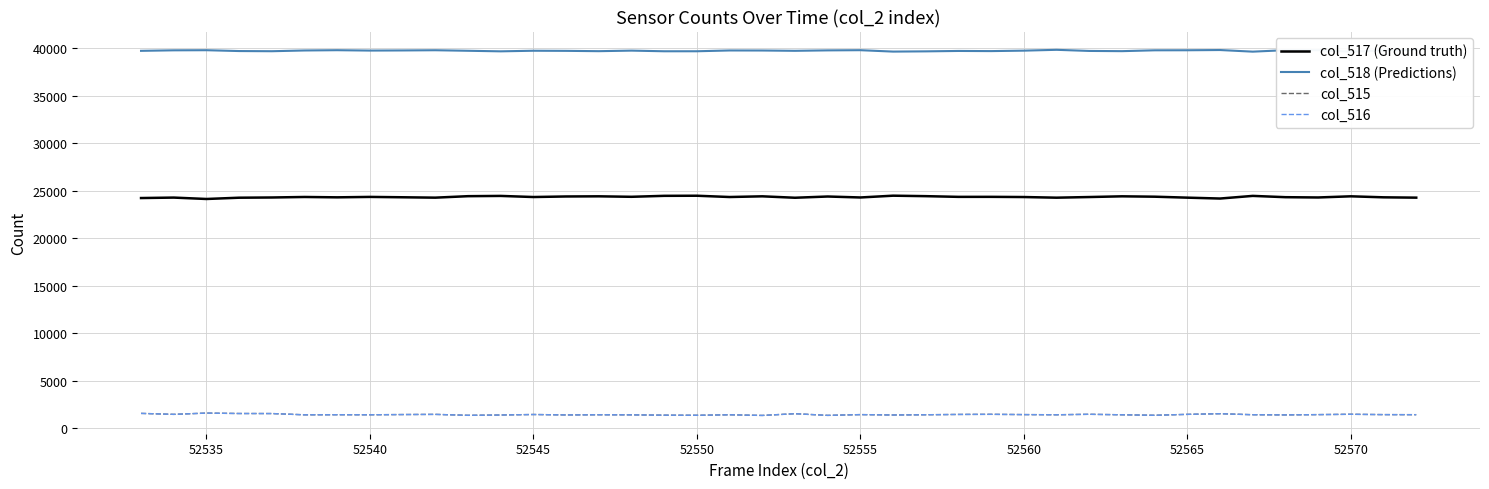

What is the value of the col_517 (Ground truth) point at the 21st from the left?

24268